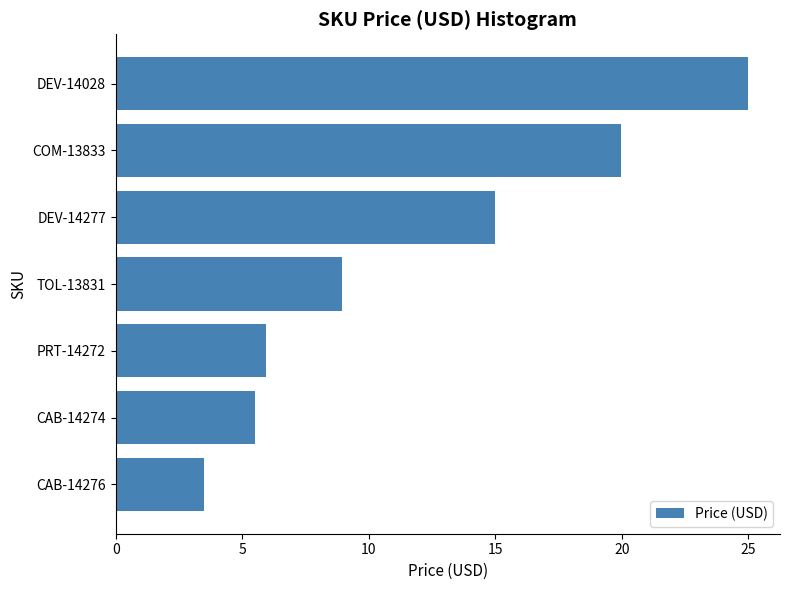

What is the difference between the values at DEV-14028 and CAB-14274?

19.5